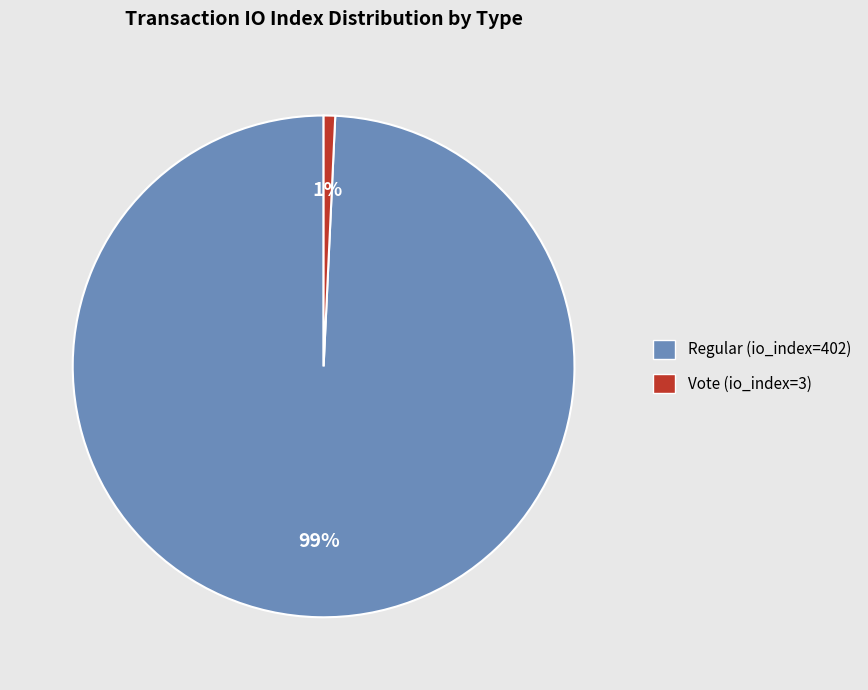

Between Regular (io_index=402) and Vote (io_index=3), which is larger?

Regular (io_index=402)